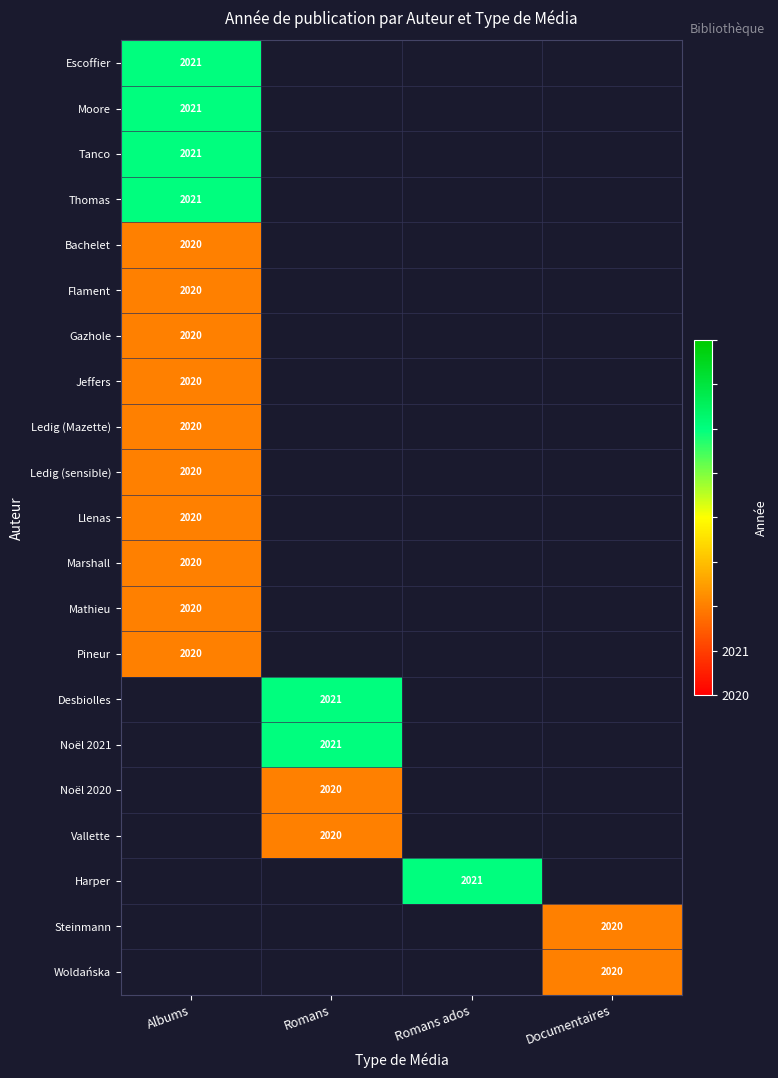

True or false: Steinmann has a value of 2020 at Documentaires.

True